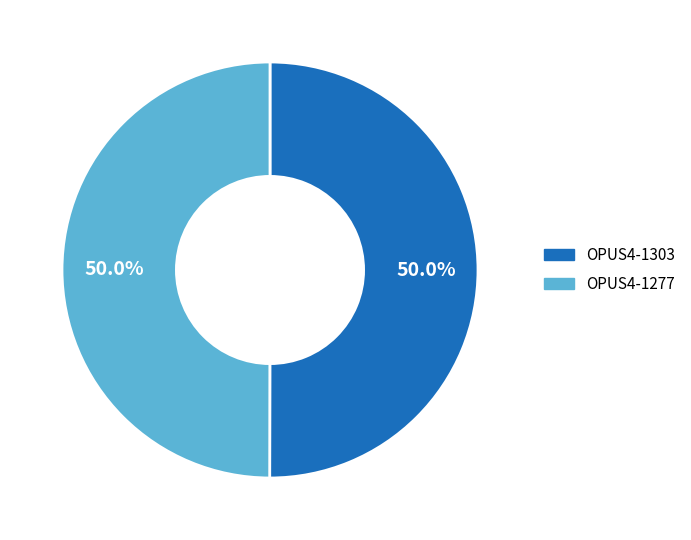

How many slices are in this pie chart?

2